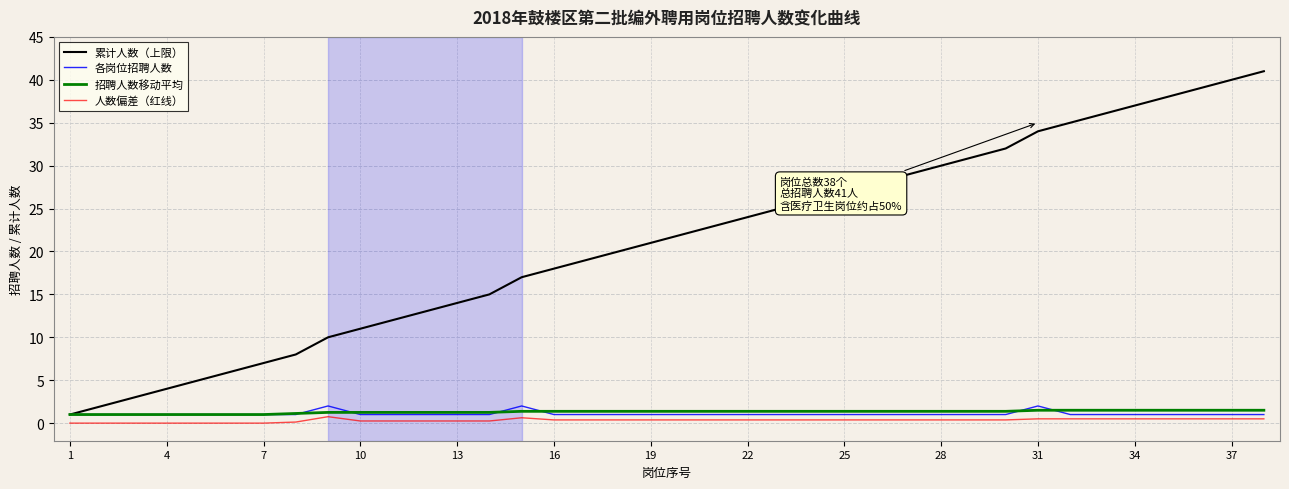

How many distinct data groups are displayed?

4